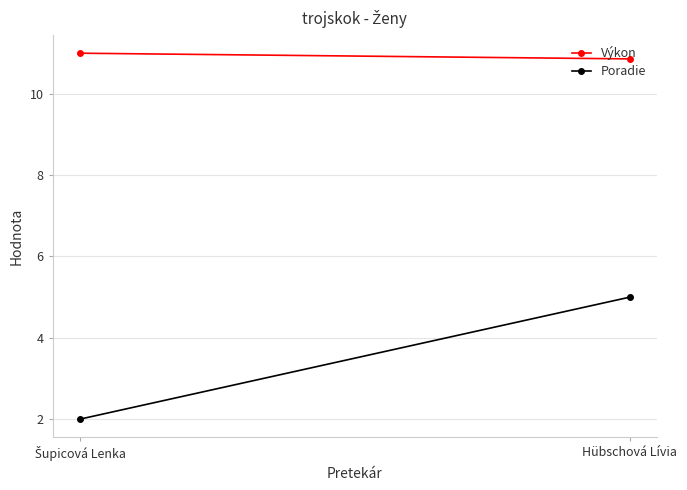

Reading right to left, list all the values displayed in this chart.

Výkon: Hübschová Lívia=10.9	Šupicová Lenka=11.0
Poradie: Hübschová Lívia=5.0	Šupicová Lenka=2.0